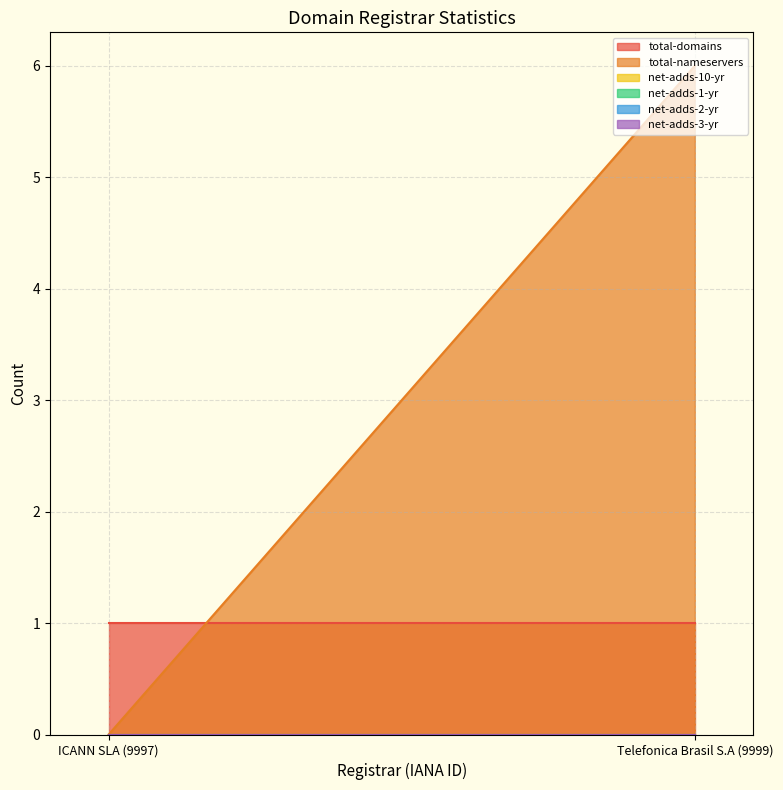

Is the value of net-adds-3-yr at ICANN SLA (9997) greater than the value of net-adds-1-yr at Telefonica Brasil S.A (9999)?

No